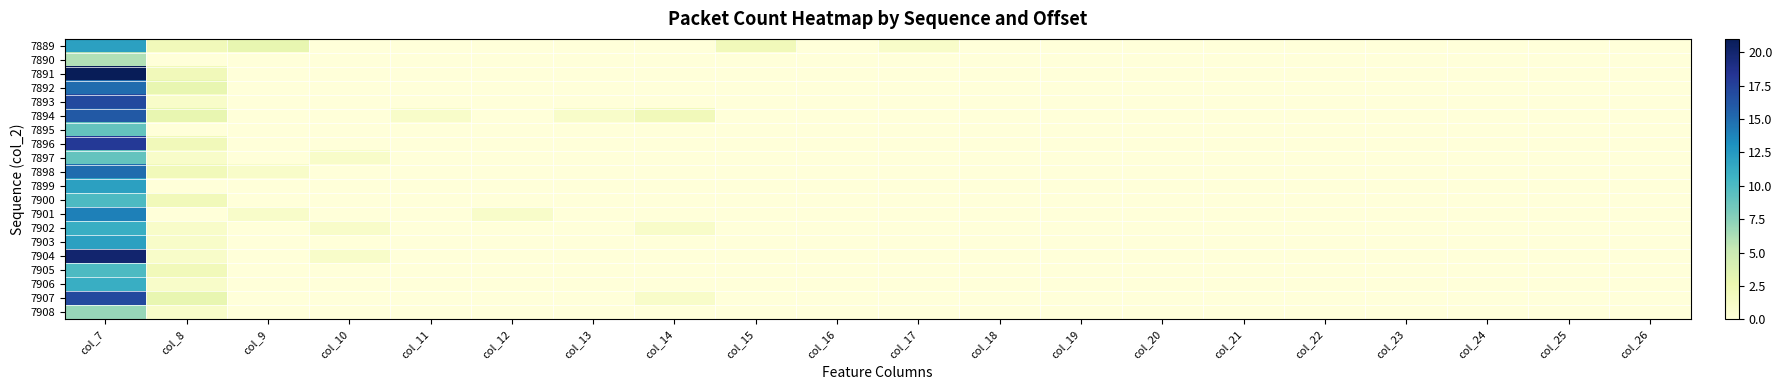

Reading left to right, extract all data points from this chart.

7889: col_7=12	col_8=2	col_9=3	col_10=0	col_11=0	col_12=0	col_13=0	col_14=0	col_15=2	col_16=0	col_17=1	col_18=0	col_19=0	col_20=0	col_21=0	col_22=0	col_23=0	col_24=0	col_25=0	col_26=0
7890: col_7=6	col_8=0	col_9=0	col_10=0	col_11=0	col_12=0	col_13=0	col_14=0	col_15=0	col_16=0	col_17=0	col_18=0	col_19=0	col_20=0	col_21=0	col_22=0	col_23=0	col_24=0	col_25=0	col_26=0
7891: col_7=21	col_8=2	col_9=0	col_10=0	col_11=0	col_12=0	col_13=0	col_14=0	col_15=0	col_16=0	col_17=0	col_18=0	col_19=0	col_20=0	col_21=0	col_22=0	col_23=0	col_24=0	col_25=0	col_26=0
7892: col_7=15	col_8=3	col_9=0	col_10=0	col_11=0	col_12=0	col_13=0	col_14=0	col_15=0	col_16=0	col_17=0	col_18=0	col_19=0	col_20=0	col_21=0	col_22=0	col_23=0	col_24=0	col_25=0	col_26=0
7893: col_7=17	col_8=1	col_9=0	col_10=0	col_11=0	col_12=0	col_13=0	col_14=0	col_15=0	col_16=0	col_17=0	col_18=0	col_19=0	col_20=0	col_21=0	col_22=0	col_23=0	col_24=0	col_25=0	col_26=0
7894: col_7=16	col_8=3	col_9=0	col_10=0	col_11=1	col_12=0	col_13=1	col_14=2	col_15=0	col_16=0	col_17=0	col_18=0	col_19=0	col_20=0	col_21=0	col_22=0	col_23=0	col_24=0	col_25=0	col_26=0
7895: col_7=9	col_8=0	col_9=0	col_10=0	col_11=0	col_12=0	col_13=0	col_14=0	col_15=0	col_16=0	col_17=0	col_18=0	col_19=0	col_20=0	col_21=0	col_22=0	col_23=0	col_24=0	col_25=0	col_26=0
7896: col_7=18	col_8=2	col_9=0	col_10=0	col_11=0	col_12=0	col_13=0	col_14=0	col_15=0	col_16=0	col_17=0	col_18=0	col_19=0	col_20=0	col_21=0	col_22=0	col_23=0	col_24=0	col_25=0	col_26=0
7897: col_7=9	col_8=1	col_9=0	col_10=1	col_11=0	col_12=0	col_13=0	col_14=0	col_15=0	col_16=0	col_17=0	col_18=0	col_19=0	col_20=0	col_21=0	col_22=0	col_23=0	col_24=0	col_25=0	col_26=0
7898: col_7=15	col_8=2	col_9=1	col_10=0	col_11=0	col_12=0	col_13=0	col_14=0	col_15=0	col_16=0	col_17=0	col_18=0	col_19=0	col_20=0	col_21=0	col_22=0	col_23=0	col_24=0	col_25=0	col_26=0
7899: col_7=12	col_8=0	col_9=0	col_10=0	col_11=0	col_12=0	col_13=0	col_14=0	col_15=0	col_16=0	col_17=0	col_18=0	col_19=0	col_20=0	col_21=0	col_22=0	col_23=0	col_24=0	col_25=0	col_26=0
7900: col_7=10	col_8=2	col_9=0	col_10=0	col_11=0	col_12=0	col_13=0	col_14=0	col_15=0	col_16=0	col_17=0	col_18=0	col_19=0	col_20=0	col_21=0	col_22=0	col_23=0	col_24=0	col_25=0	col_26=0
7901: col_7=14	col_8=0	col_9=1	col_10=0	col_11=0	col_12=1	col_13=0	col_14=0	col_15=0	col_16=0	col_17=0	col_18=0	col_19=0	col_20=0	col_21=0	col_22=0	col_23=0	col_24=0	col_25=0	col_26=0
7902: col_7=11	col_8=1	col_9=0	col_10=1	col_11=0	col_12=0	col_13=0	col_14=1	col_15=0	col_16=0	col_17=0	col_18=0	col_19=0	col_20=0	col_21=0	col_22=0	col_23=0	col_24=0	col_25=0	col_26=0
7903: col_7=12	col_8=1	col_9=0	col_10=0	col_11=0	col_12=0	col_13=0	col_14=0	col_15=0	col_16=0	col_17=0	col_18=0	col_19=0	col_20=0	col_21=0	col_22=0	col_23=0	col_24=0	col_25=0	col_26=0
7904: col_7=20	col_8=1	col_9=0	col_10=1	col_11=0	col_12=0	col_13=0	col_14=0	col_15=0	col_16=0	col_17=0	col_18=0	col_19=0	col_20=0	col_21=0	col_22=0	col_23=0	col_24=0	col_25=0	col_26=0
7905: col_7=10	col_8=2	col_9=0	col_10=0	col_11=0	col_12=0	col_13=0	col_14=0	col_15=0	col_16=0	col_17=0	col_18=0	col_19=0	col_20=0	col_21=0	col_22=0	col_23=0	col_24=0	col_25=0	col_26=0
7906: col_7=11	col_8=1	col_9=0	col_10=0	col_11=0	col_12=0	col_13=0	col_14=0	col_15=0	col_16=0	col_17=0	col_18=0	col_19=0	col_20=0	col_21=0	col_22=0	col_23=0	col_24=0	col_25=0	col_26=0
7907: col_7=17	col_8=3	col_9=0	col_10=0	col_11=0	col_12=0	col_13=0	col_14=1	col_15=0	col_16=0	col_17=0	col_18=0	col_19=0	col_20=0	col_21=0	col_22=0	col_23=0	col_24=0	col_25=0	col_26=0
7908: col_7=7	col_8=1	col_9=0	col_10=0	col_11=0	col_12=0	col_13=0	col_14=0	col_15=0	col_16=0	col_17=0	col_18=0	col_19=0	col_20=0	col_21=0	col_22=0	col_23=0	col_24=0	col_25=0	col_26=0